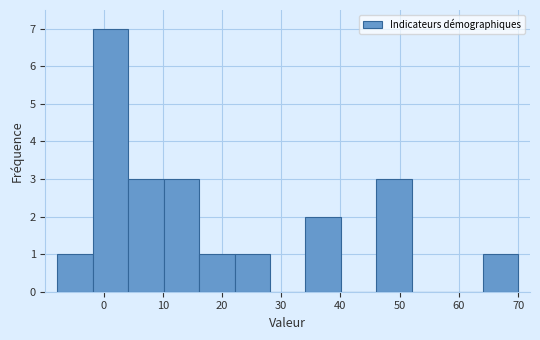

Reading left to right, transcribe this chart: for each bar, give the range it covers on the x-axis and its height. Neither the bar edges nor the heights are printed on the chart, so give them approximately, as read against the axes.

-8 to -2: 1
-2 to 4: 7
4 to 10: 3
10 to 16: 3
16 to 22: 1
22 to 28: 1
28 to 34: 0
34 to 40: 2
40 to 46: 0
46 to 52: 3
52 to 58: 0
58 to 64: 0
64 to 70: 1